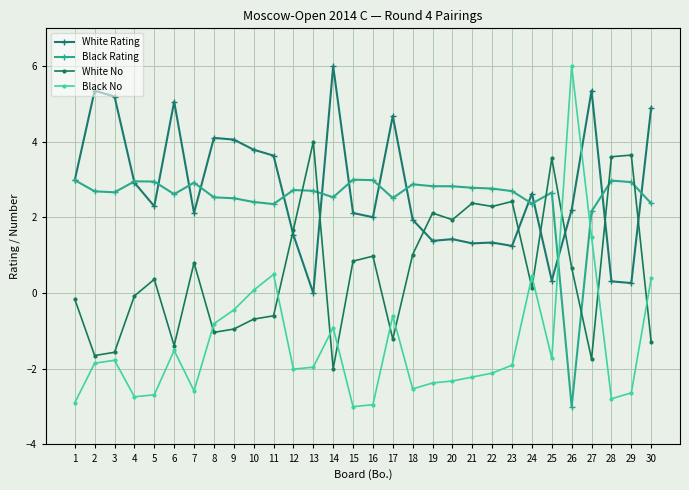

Which series has the widest spread of values?

Black No